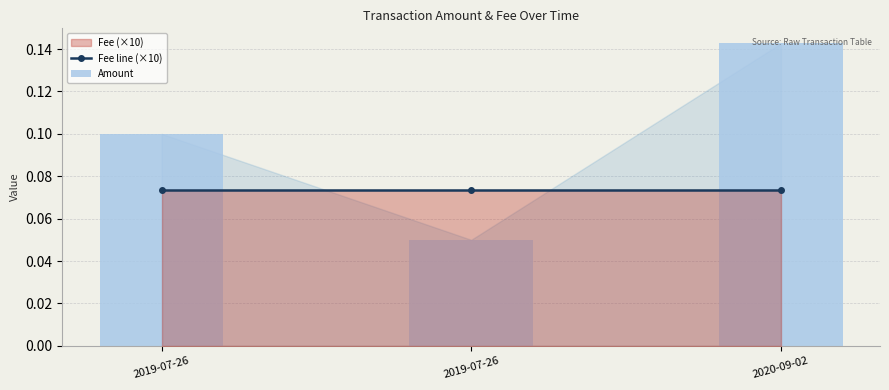

Reading right to left, extract all data points from this chart.

Fee line (×10): 2020-09-02=0.1	2019-07-26=0.1	2019-07-26=0.1
Amount: 2020-09-02=0.1	2019-07-26=0.1	2019-07-26=0.1